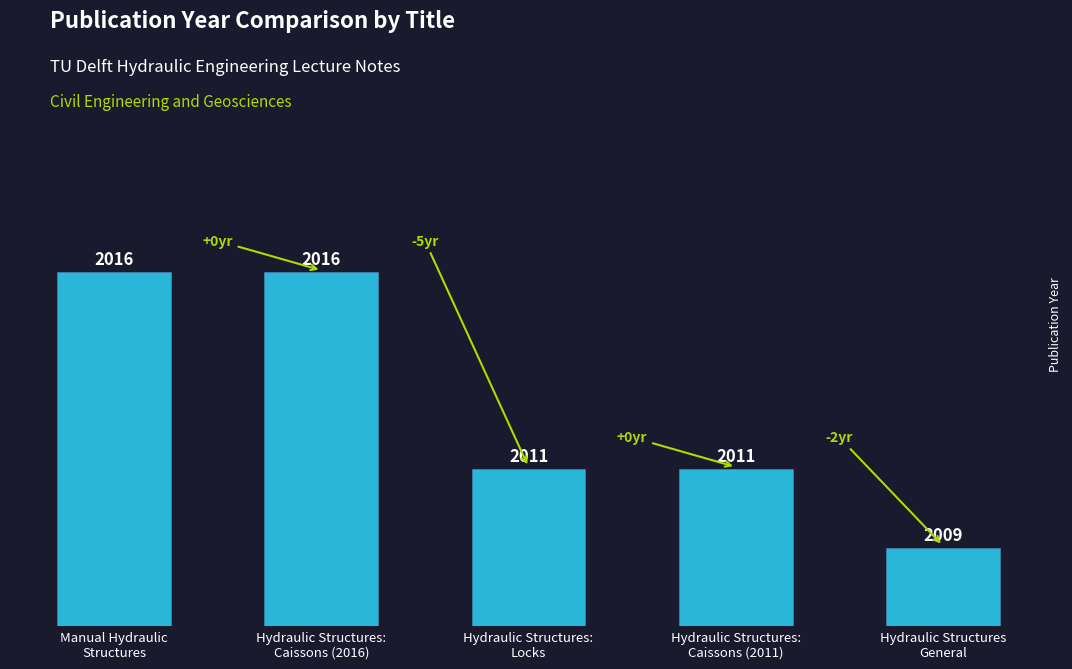

Rank the categories by value from lowest to highest.

Hydraulic Structures
General, Hydraulic Structures:
Locks, Hydraulic Structures:
Caissons (2011), Manual Hydraulic
Structures, Hydraulic Structures:
Caissons (2016)